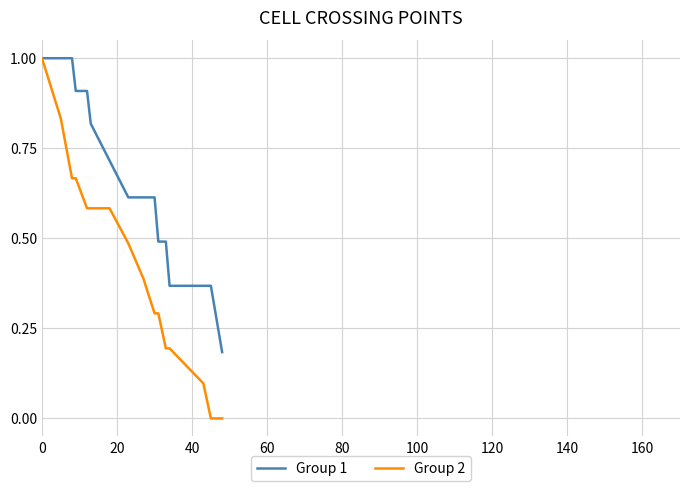

Which series has the widest spread of values?

Group 2